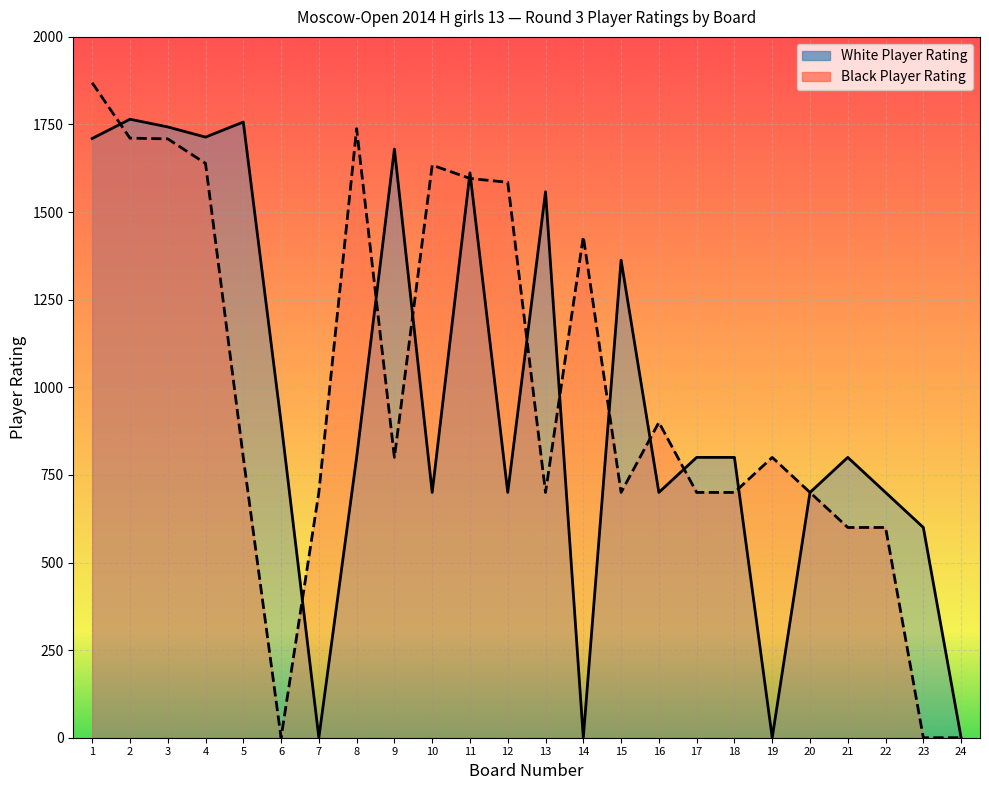

At how many categories does at least one series exceed 856?

15